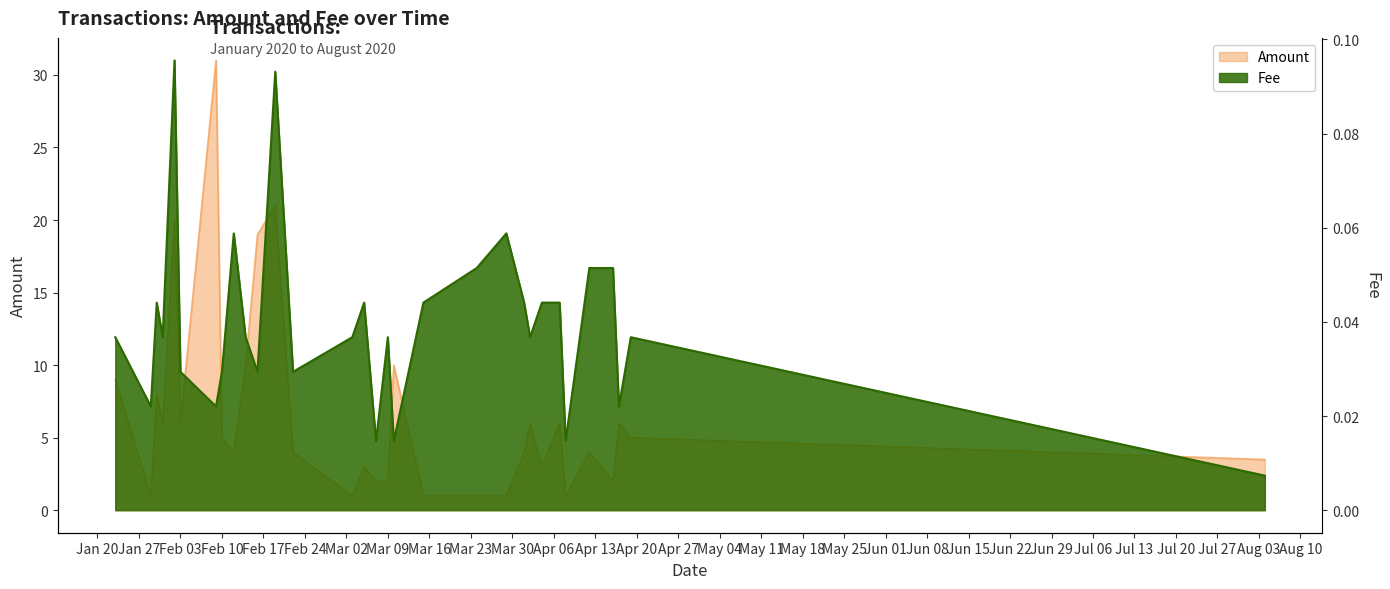

At which category does Amount reach its first local valley?

2020-01-29